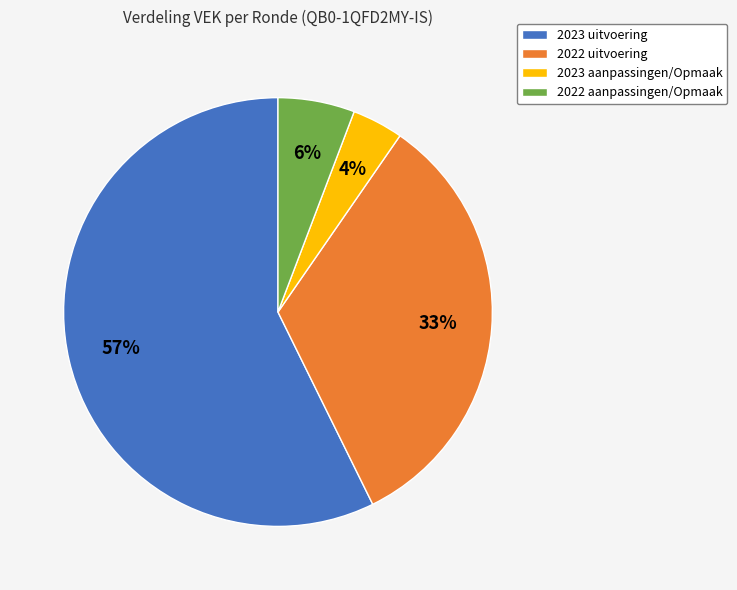

What percentage is the 2022 uitvoering slice, to the nearest percent?

33%